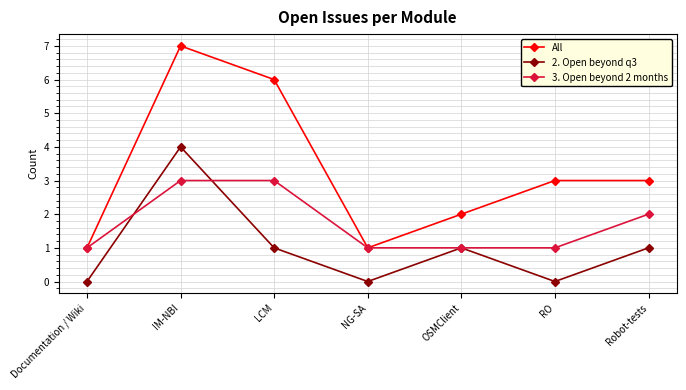

Between IM-NBI and Robot-tests, which series saw the biggest shift?

All